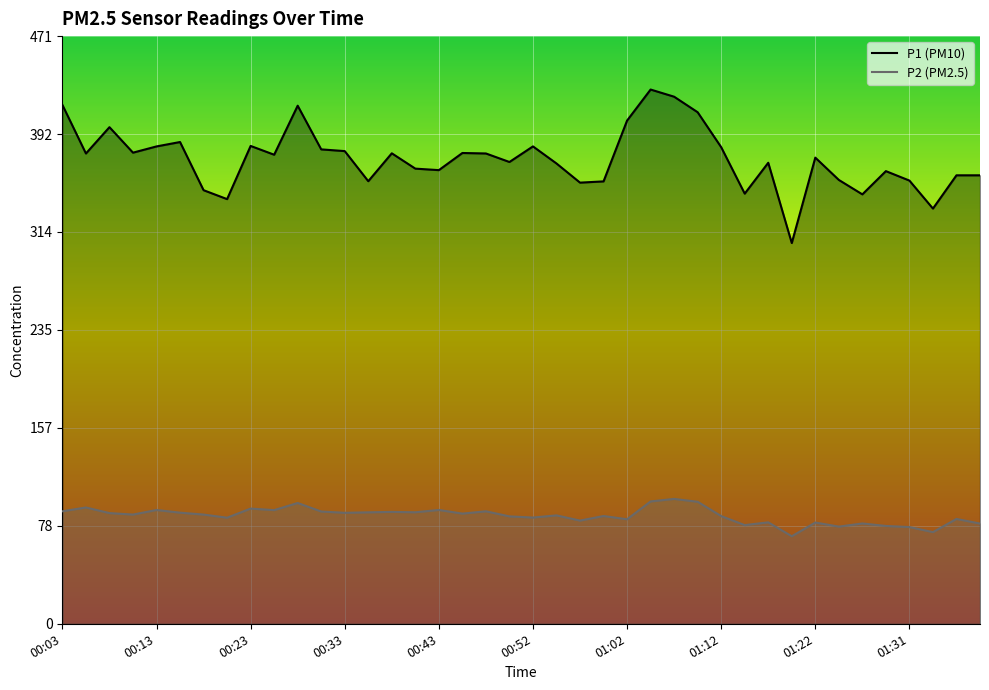

True or false: P2 and P1 cross at least once.

False